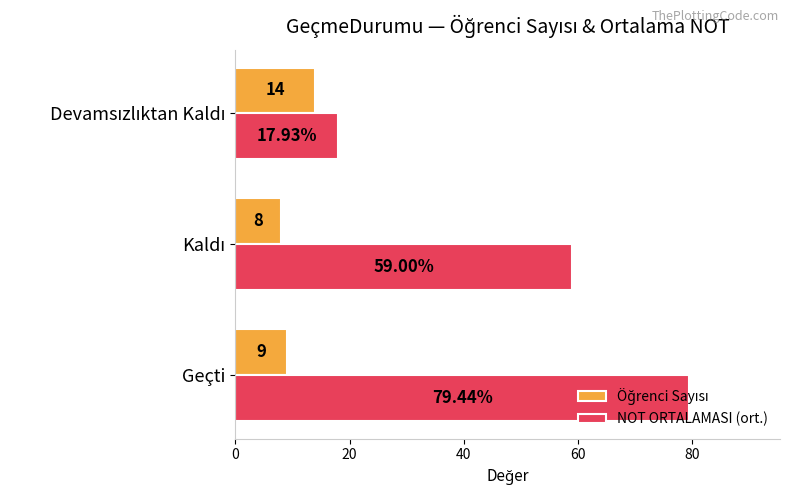

At which category is the sum across all series the highest?

Geçti